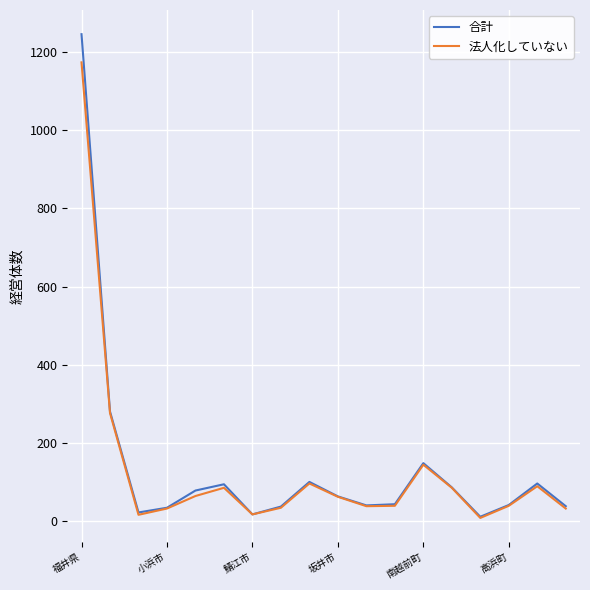

Which series has the largest range (max minus min)?

合計